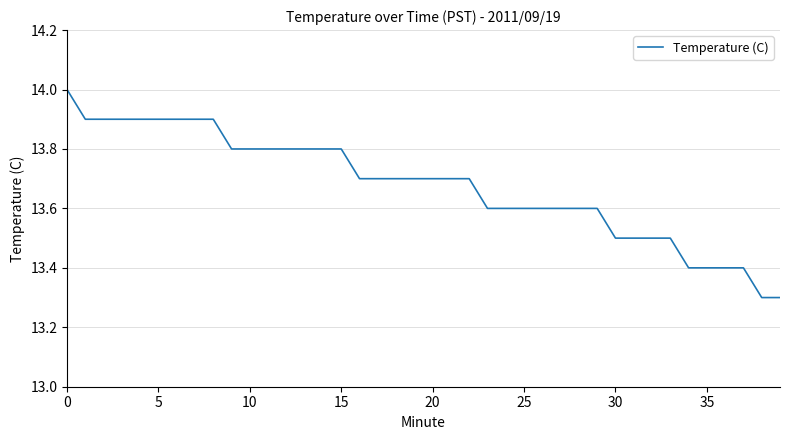

What is the greatest value displayed?

14.0